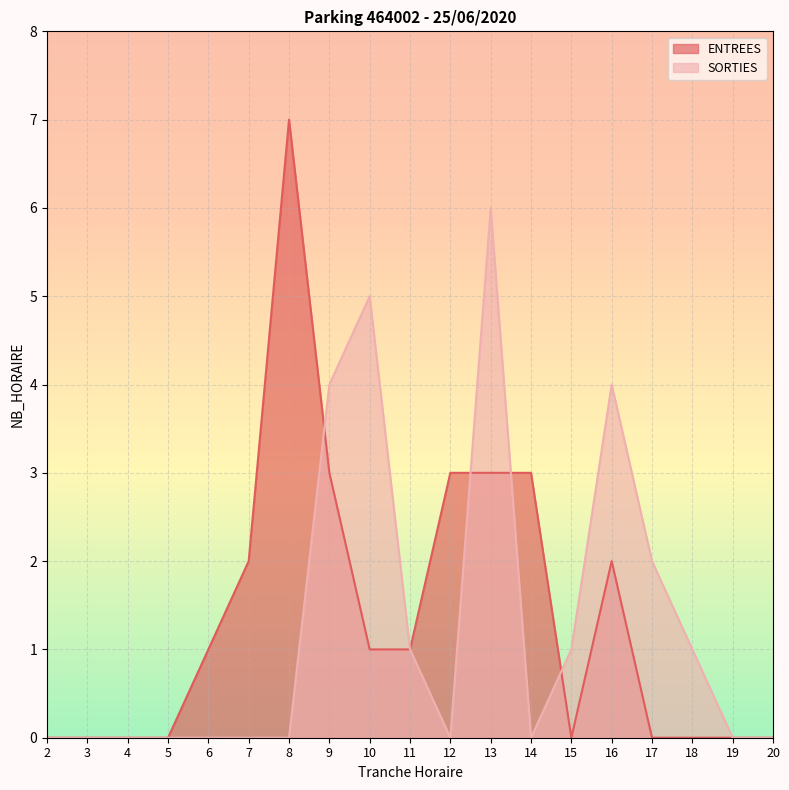

Where is the first local minimum for SORTIES?

12